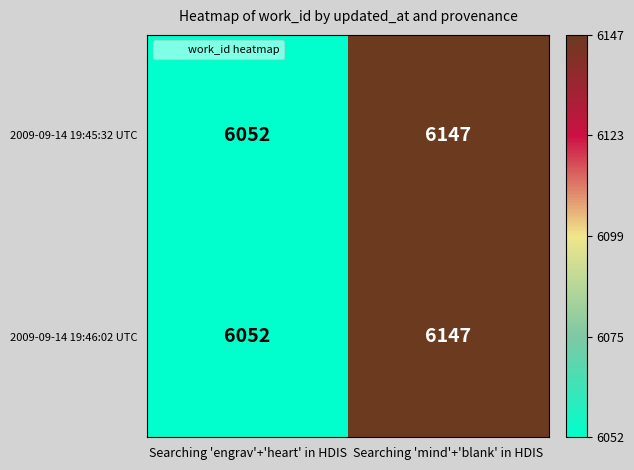

Reading left to right, list all the values displayed in this chart.

2009-09-14 19:45:32 UTC: 6052	6147
2009-09-14 19:46:02 UTC: 6052	6147